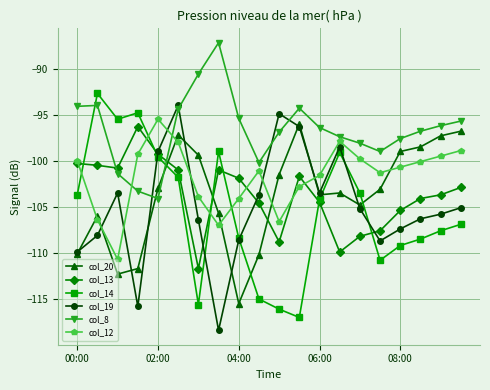

What is the value of the col_8 point at the 9th from the left?

-95.4